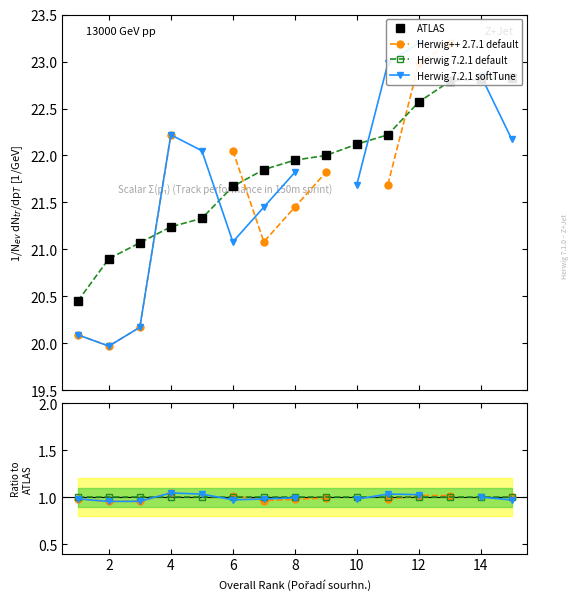

At which category does the chart reach its minimum across all series?

2